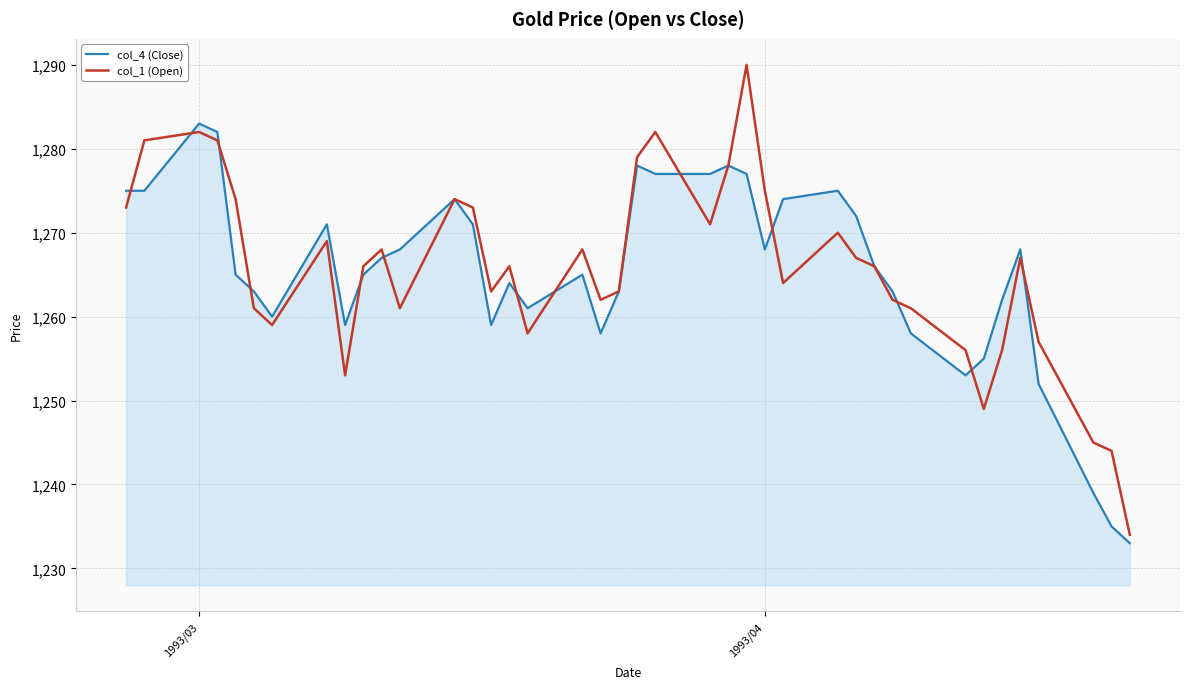

Which series has the widest spread of values?

col_1 (Open)